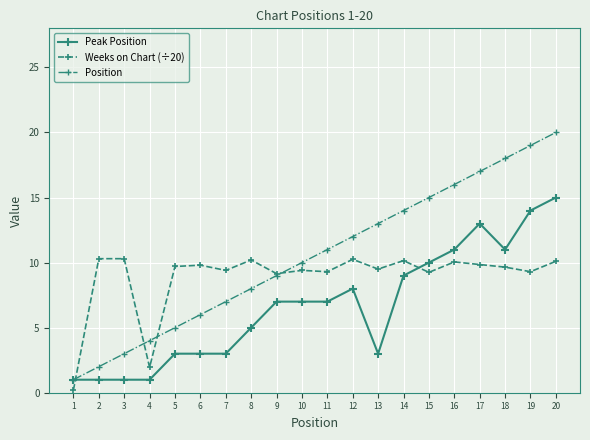

What is the approximate value of Peak Position at 2?

1.0